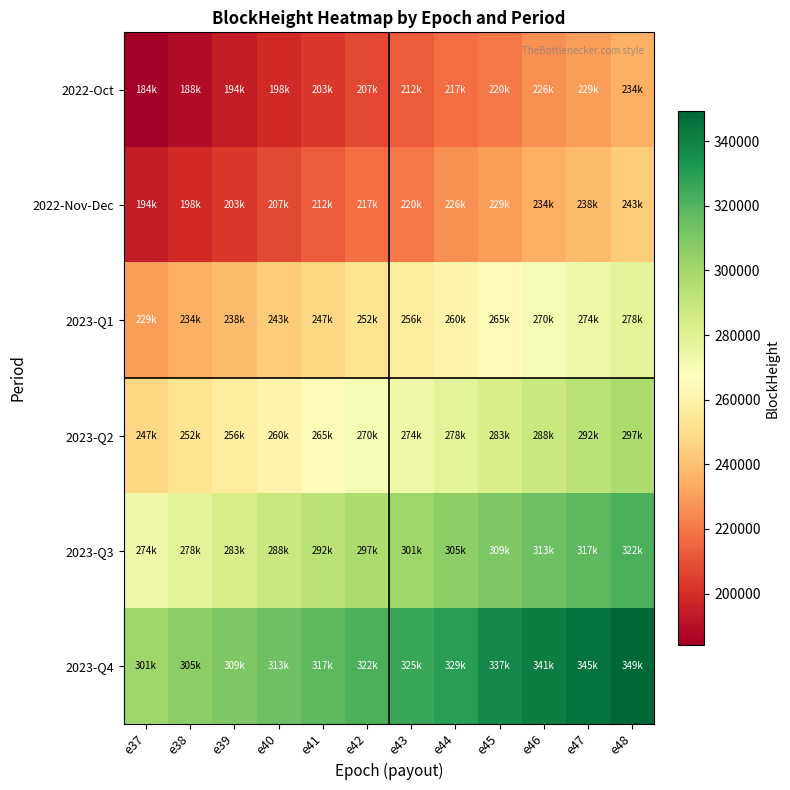

Reading right to left, transcribe all the data shown in this chart.

2022-Oct: e48=234552	e47=229914	e46=226222	e45=220865	e44=217302	e43=212537	e42=207679	e41=203452	e40=198520	e39=194094	e38=188972	e37=184123
2022-Nov-Dec: e48=243858	e47=238706	e46=234552	e45=229914	e44=226222	e43=220865	e42=217302	e41=212537	e40=207679	e39=203452	e38=198520	e37=194094
2023-Q1: e48=278747	e47=274325	e46=270594	e45=265240	e44=260581	e43=256688	e42=252002	e41=247960	e40=243858	e39=238706	e38=234552	e37=229914
2023-Q2: e48=297272	e47=292563	e46=288047	e45=283715	e44=278747	e43=274325	e42=270594	e41=265240	e40=260581	e39=256688	e38=252002	e37=247960
2023-Q3: e48=322092	e47=317797	e46=313910	e45=309765	e44=305659	e43=301385	e42=297272	e41=292563	e40=288047	e39=283715	e38=278747	e37=274325
2023-Q4: e48=349346	e47=345271	e46=341200	e45=337223	e44=329652	e43=325810	e42=322092	e41=317797	e40=313910	e39=309765	e38=305659	e37=301385